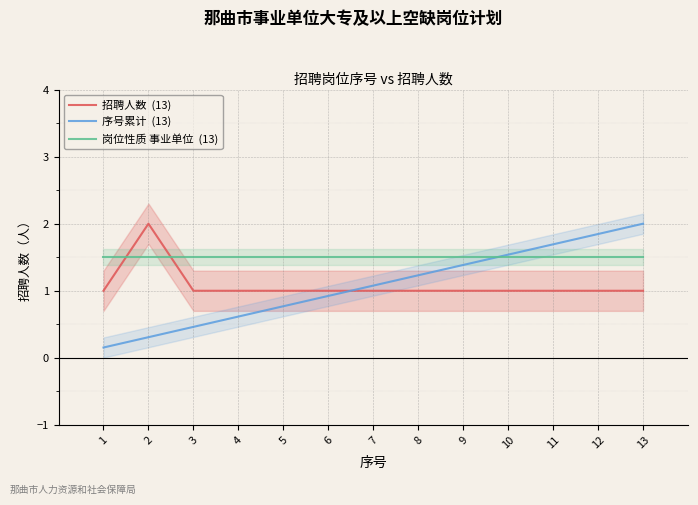

Which category has the lowest value in the 招聘人数  (13) series?

1